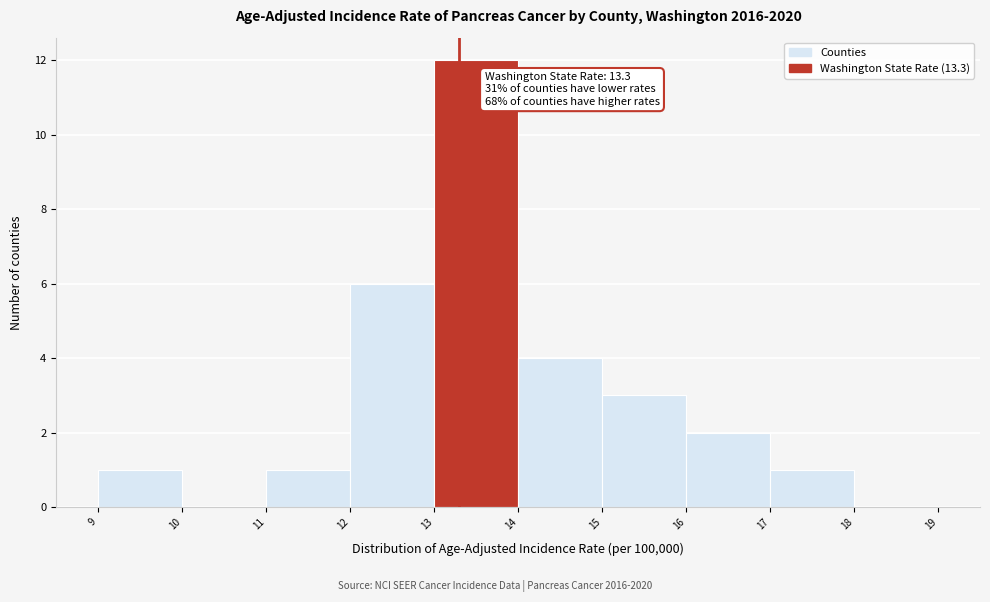

Over which range of the x-axis is the bar tallest?

13 to 14